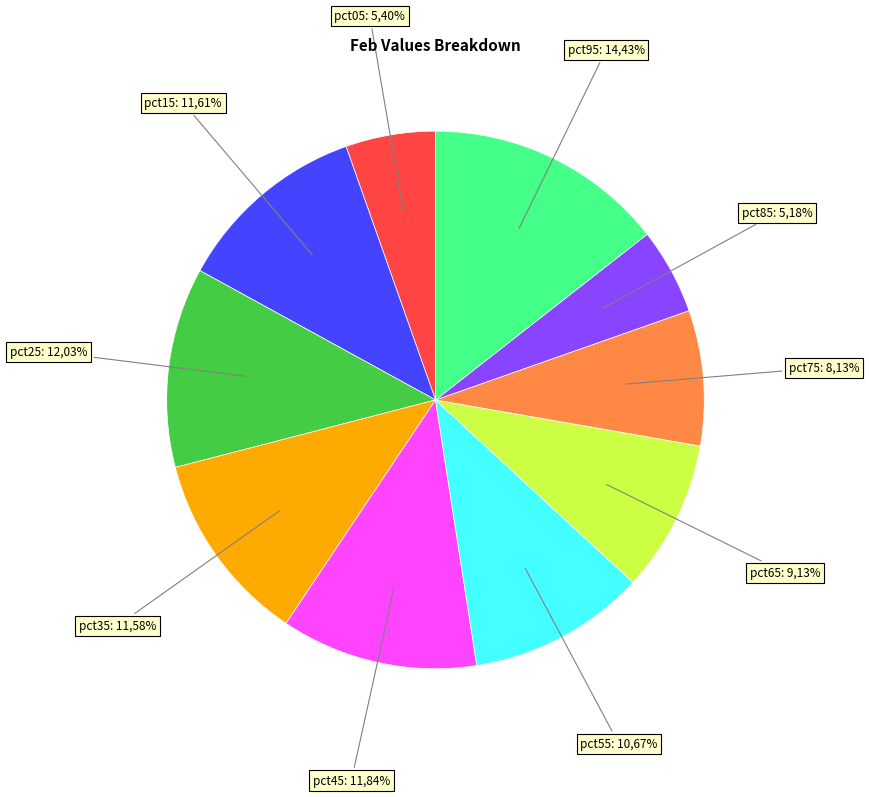

Rank the categories by value from lowest to highest.

pct85, pct05, pct75, pct65, pct55, pct35, pct15, pct45, pct25, pct95